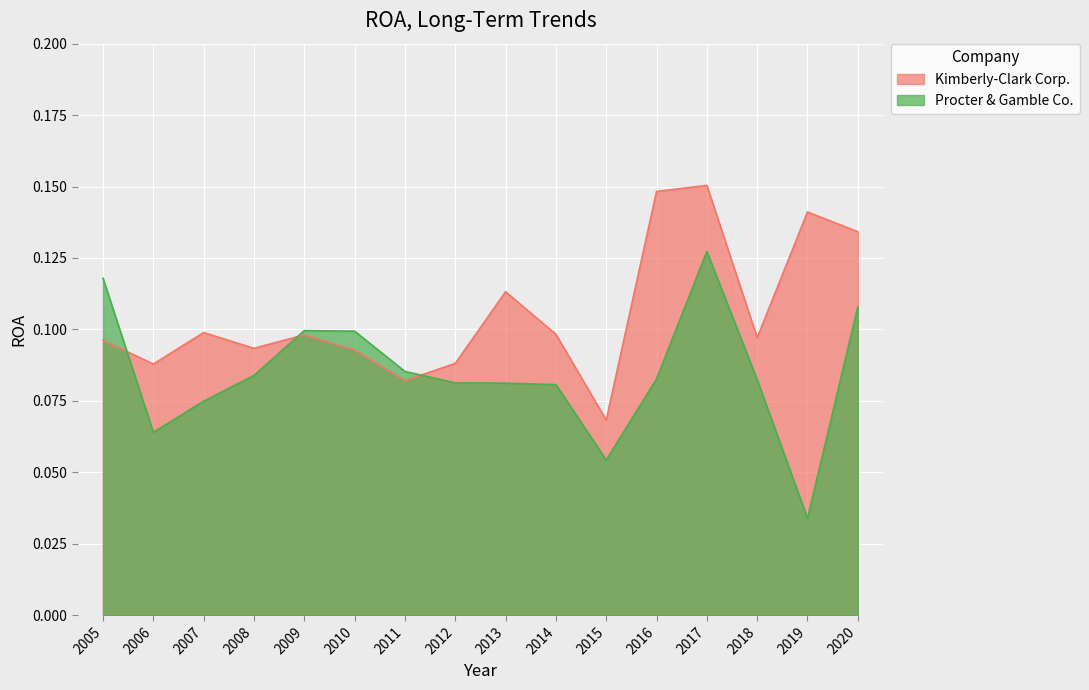

The Kimberly-Clark Corp. series shows 0.1 at 2012. True or false?

True